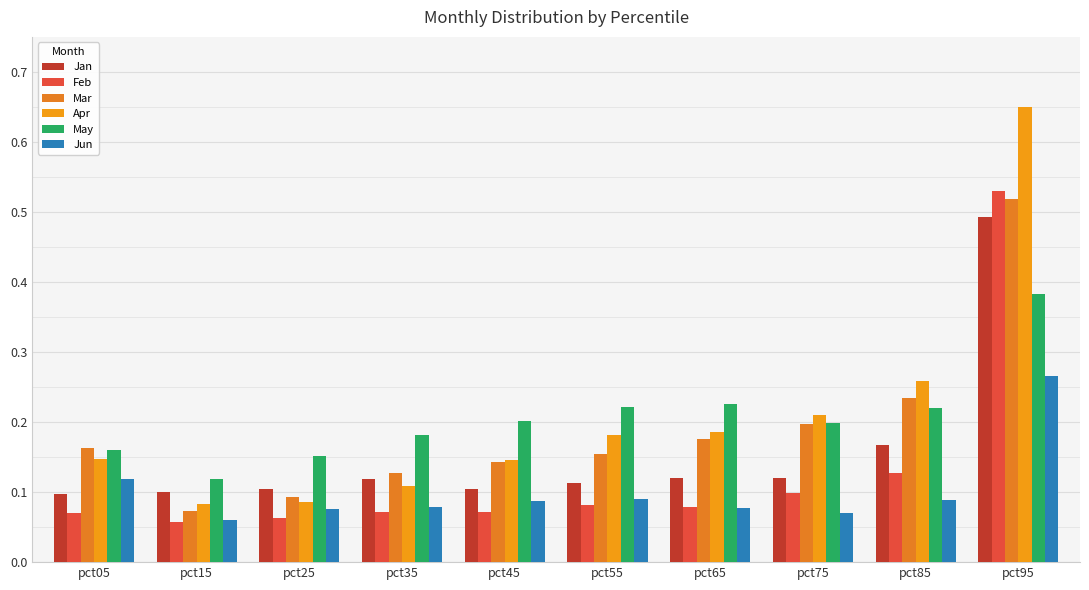

List the labels in order of Jun value, smallest first.

pct15, pct75, pct25, pct65, pct35, pct45, pct85, pct55, pct05, pct95